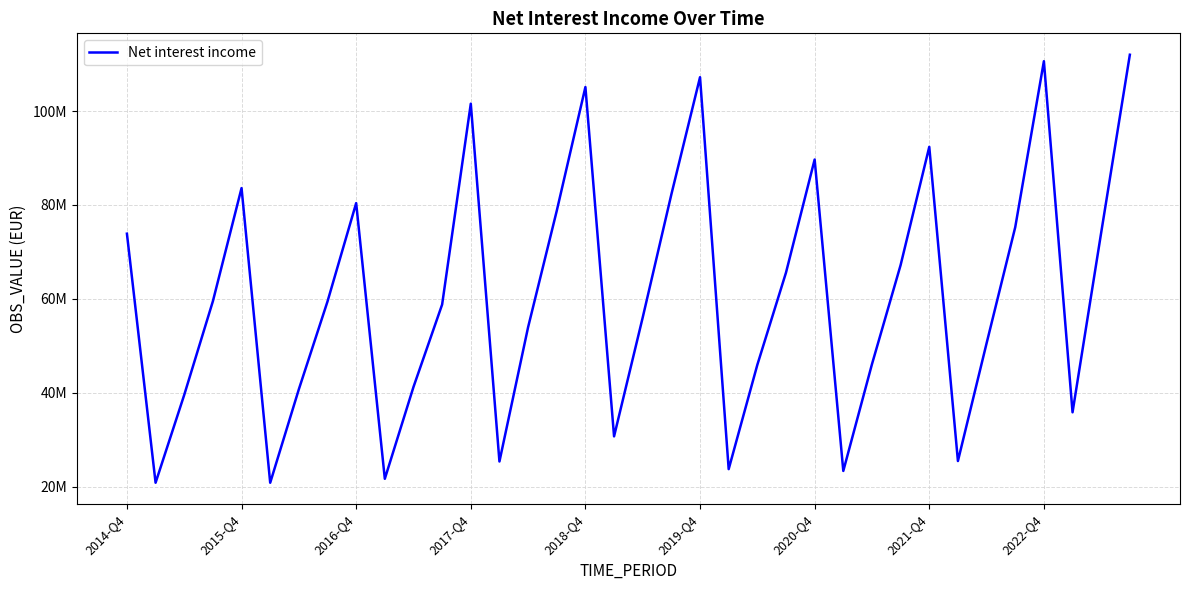

Does the chart display data point markers on the line(s)?

No